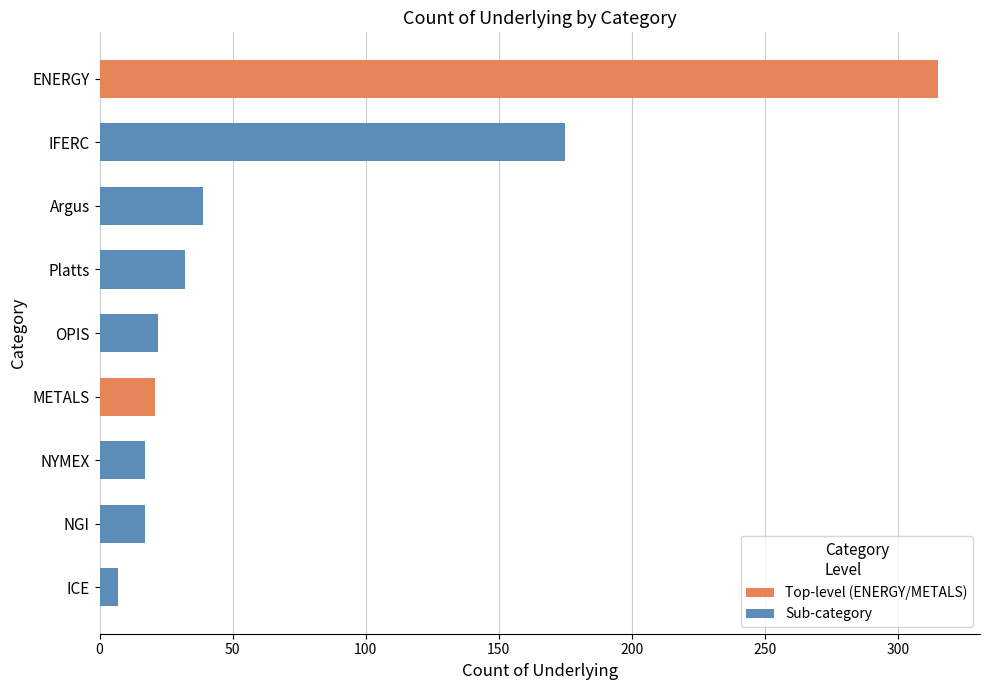

Between ICE and OPIS, which series saw the biggest shift?

Sub-category